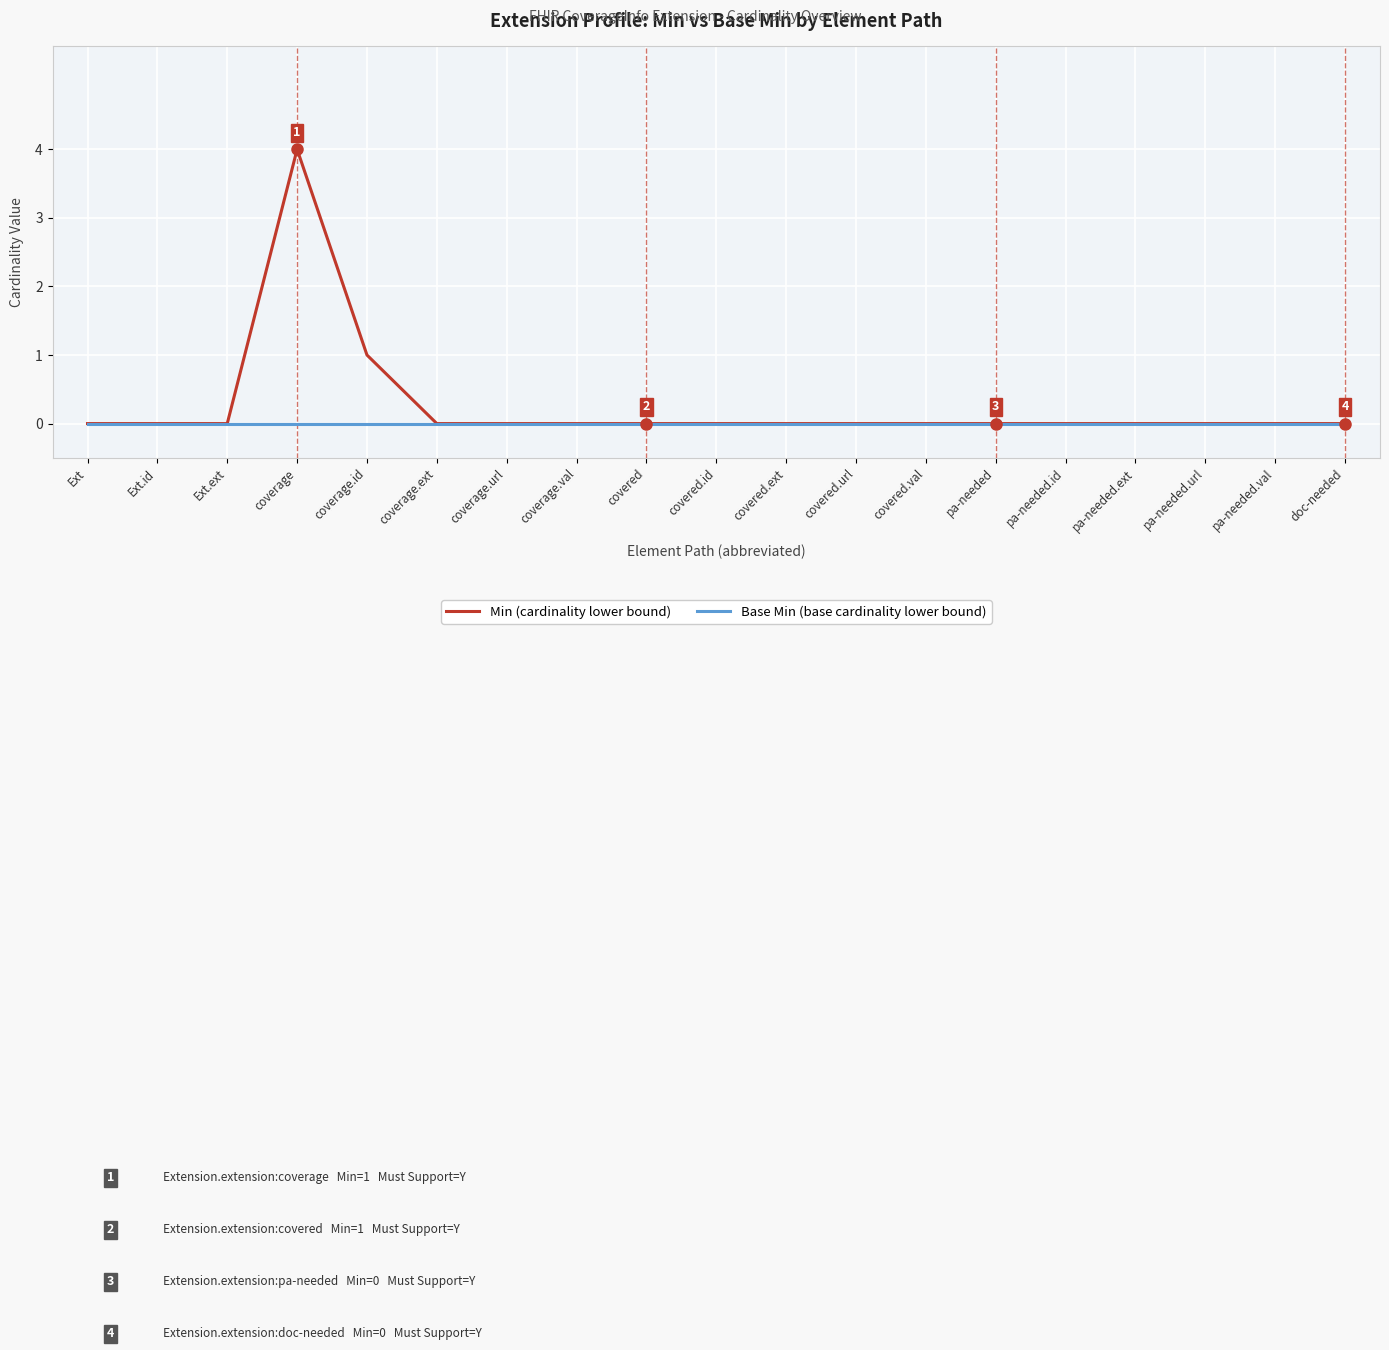

What is the greatest value displayed?

4